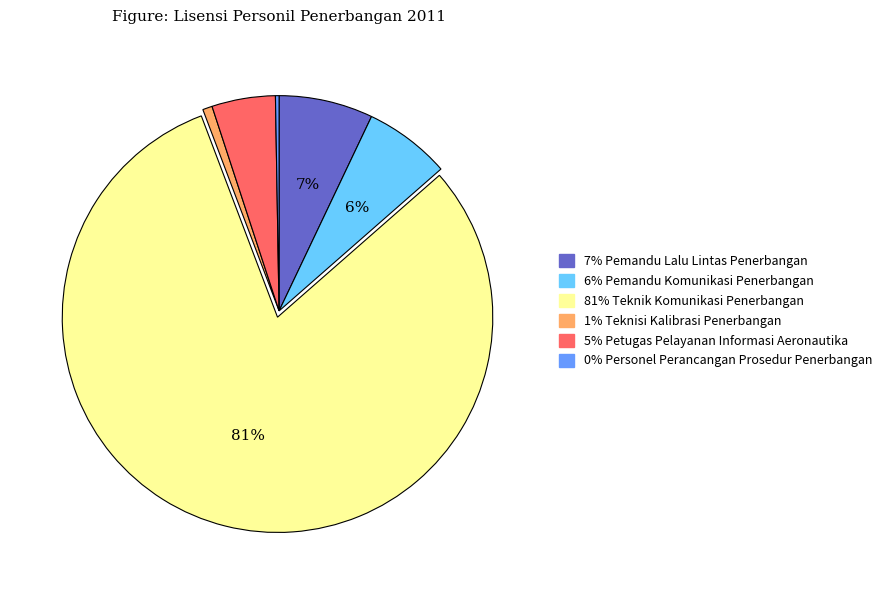

Is there a majority slice in this chart?

Yes